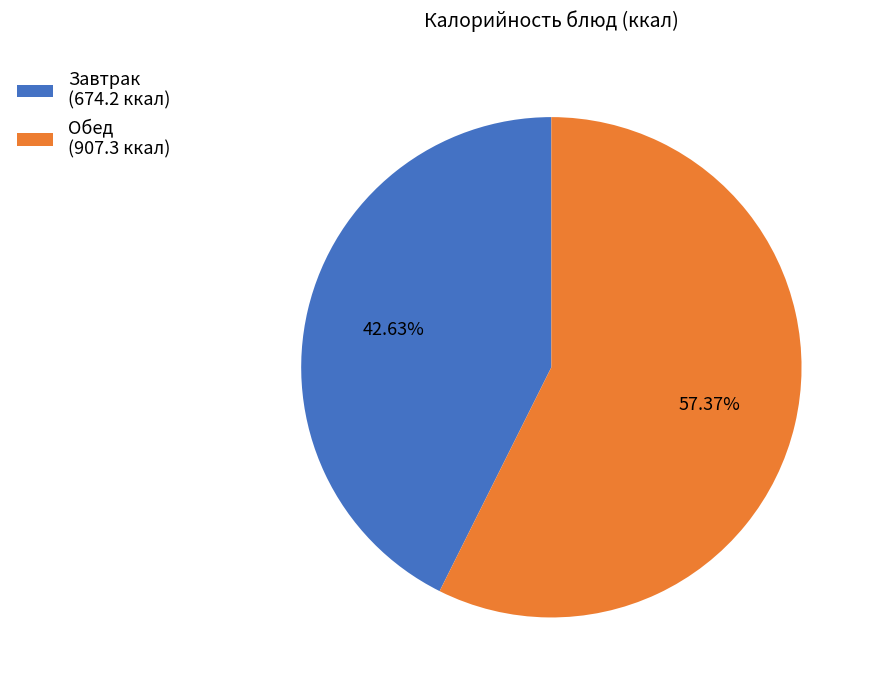

Rank the categories by value from lowest to highest.

Завтрак (674.2 ккал), Обед (907.3 ккал)